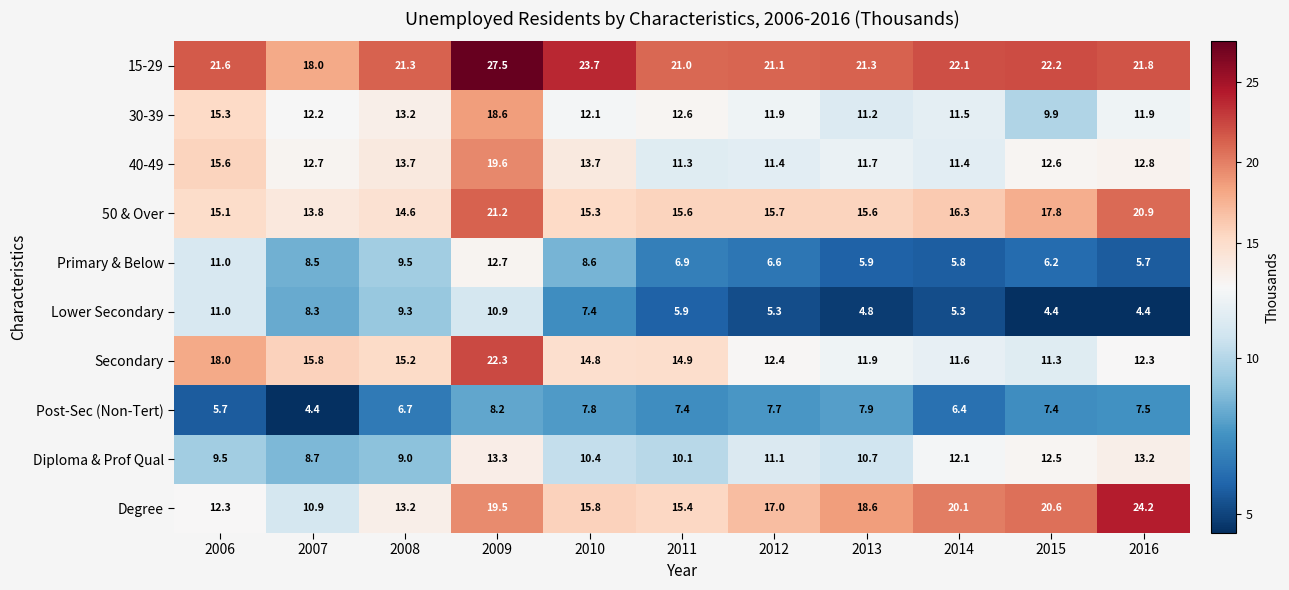

What is the difference between the Degree values at 2010 and 2006?

3.5